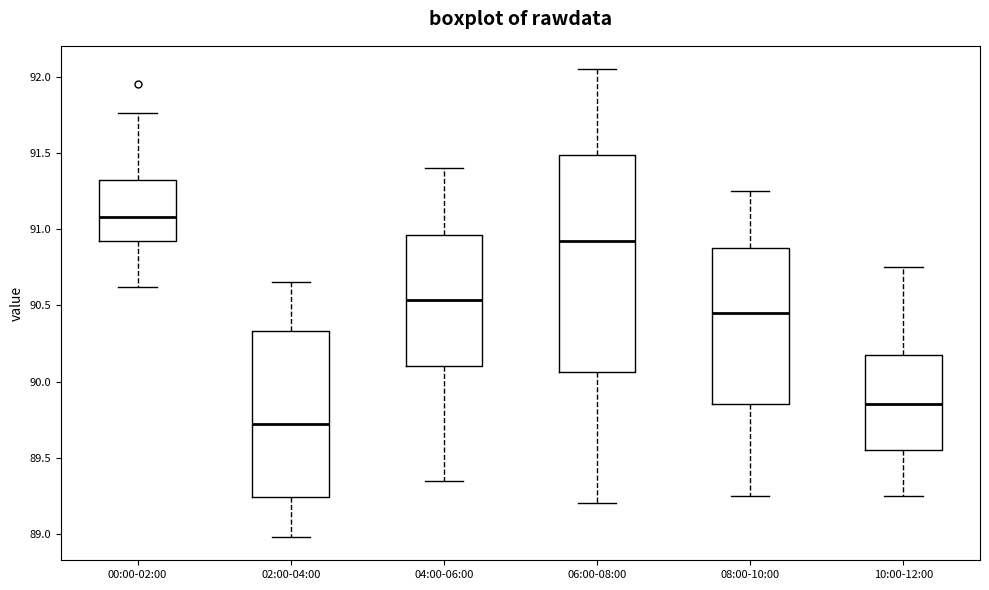

Reading left to right, read every box against the y-axis: the position of its median line, the range the box covers, and the ends of its whiskers. The values are not printed on the chart, so give them approximately, as read against the axis.

00:00-02:00: median 91.10, box 90.95 to 91.30, whiskers 90.60 to 91.75
02:00-04:00: median 89.70, box 89.25 to 90.35, whiskers 89.00 to 90.65
04:00-06:00: median 90.55, box 90.10 to 90.95, whiskers 89.35 to 91.40
06:00-08:00: median 90.95, box 90.05 to 91.50, whiskers 89.20 to 92.05
08:00-10:00: median 90.45, box 89.85 to 90.90, whiskers 89.25 to 91.25
10:00-12:00: median 89.85, box 89.55 to 90.20, whiskers 89.25 to 90.75